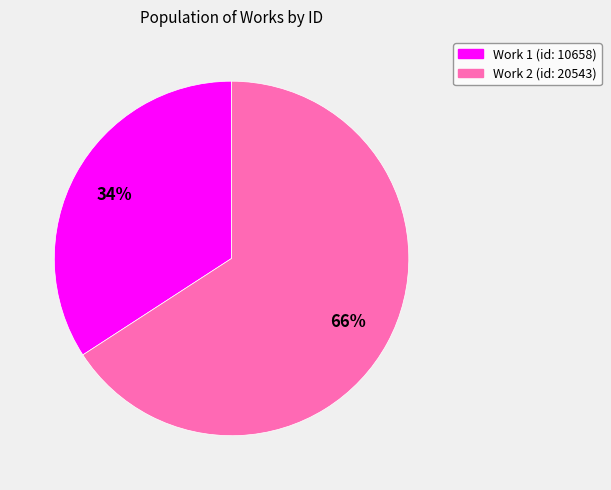

Is there a majority slice in this chart?

Yes